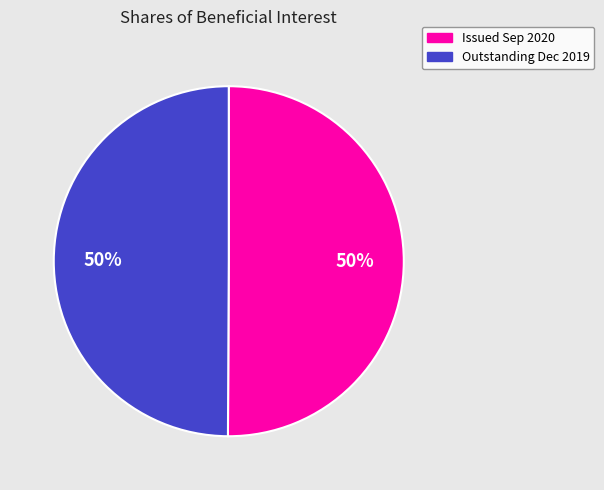

The Outstanding Dec 2019 slice represents 62% of the pie. True or false?

False